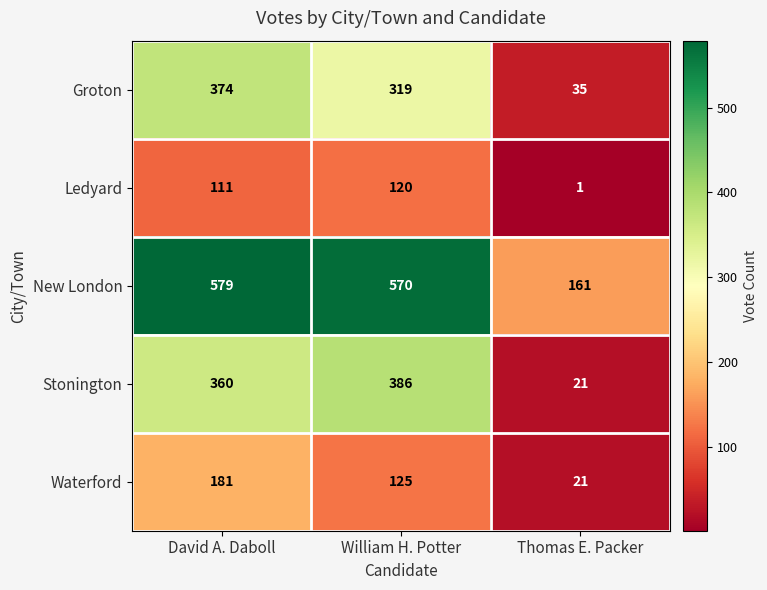

List the labels in order of Ledyard value, largest first.

William H. Potter, David A. Daboll, Thomas E. Packer